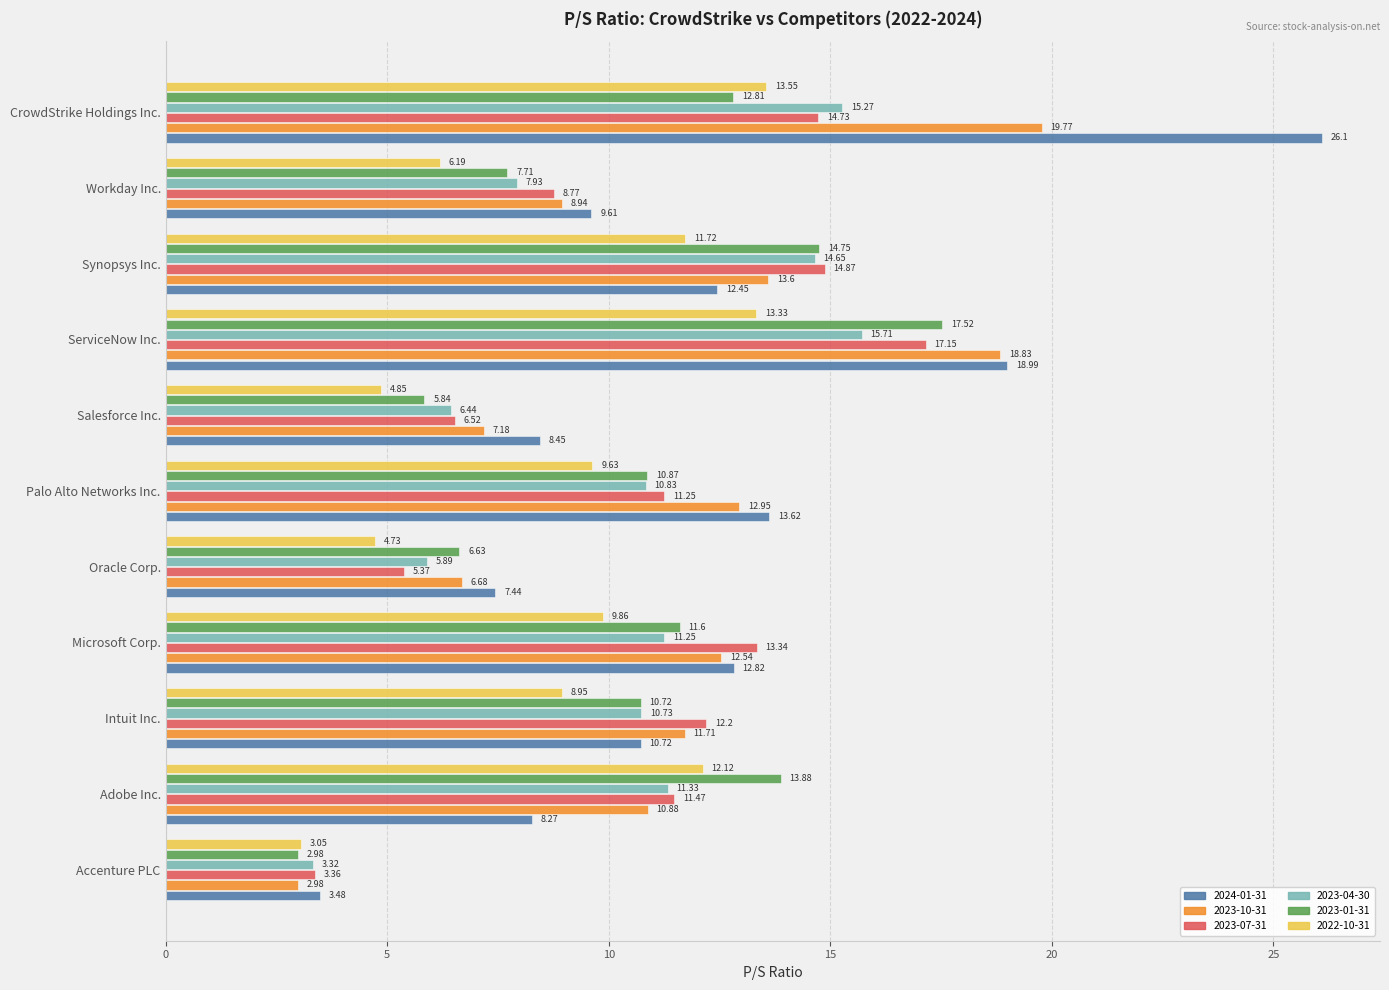

At which label is 2023-04-30 closest to 9?

Workday Inc.